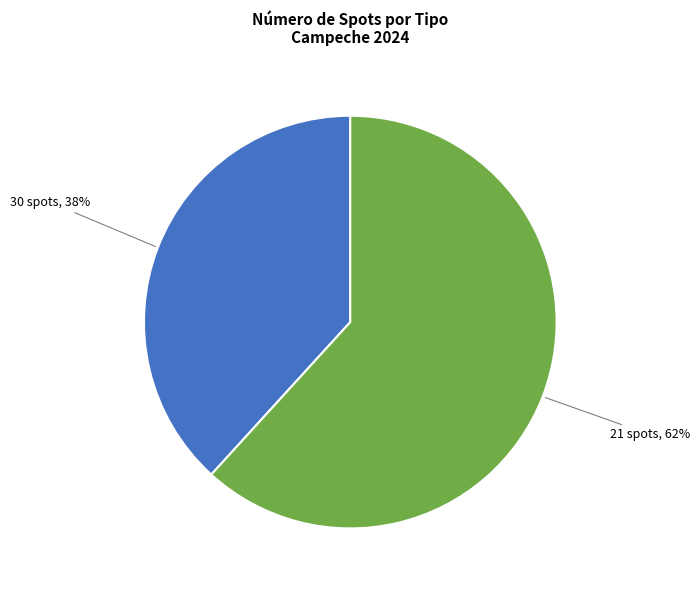

Is there any slice that represents more than half of the pie?

Yes